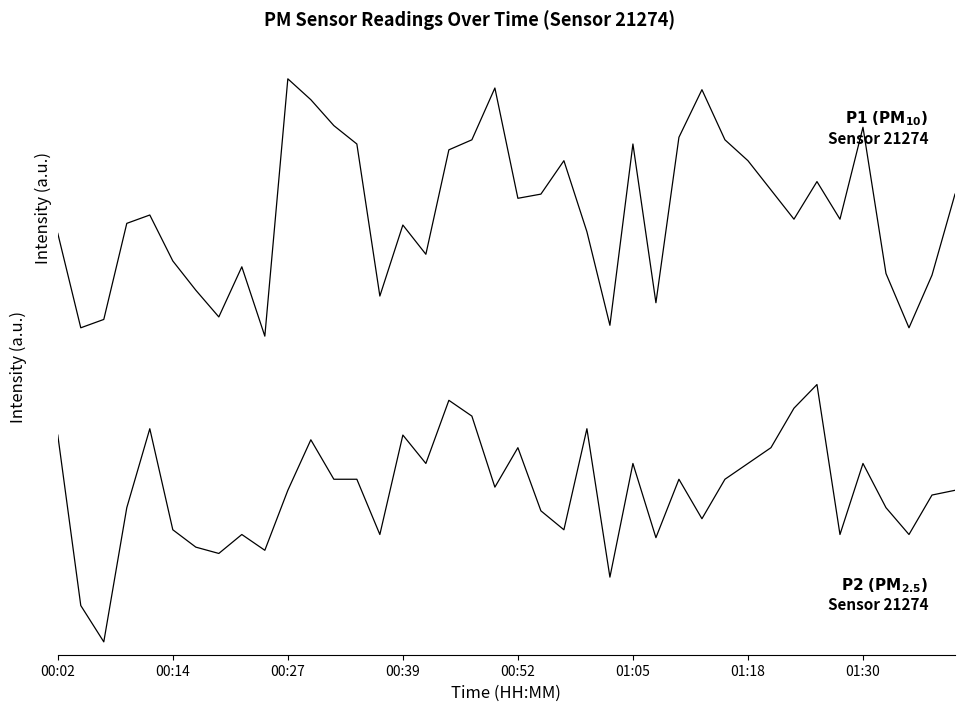

What is the approximate value of P1 at 24?

5.2